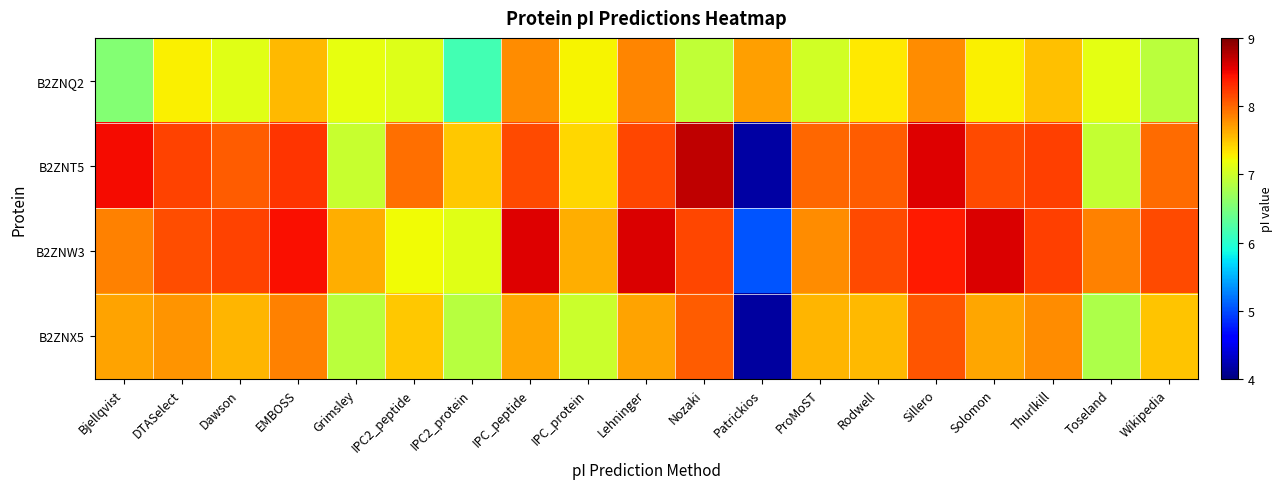

How many distinct data groups are displayed?

4